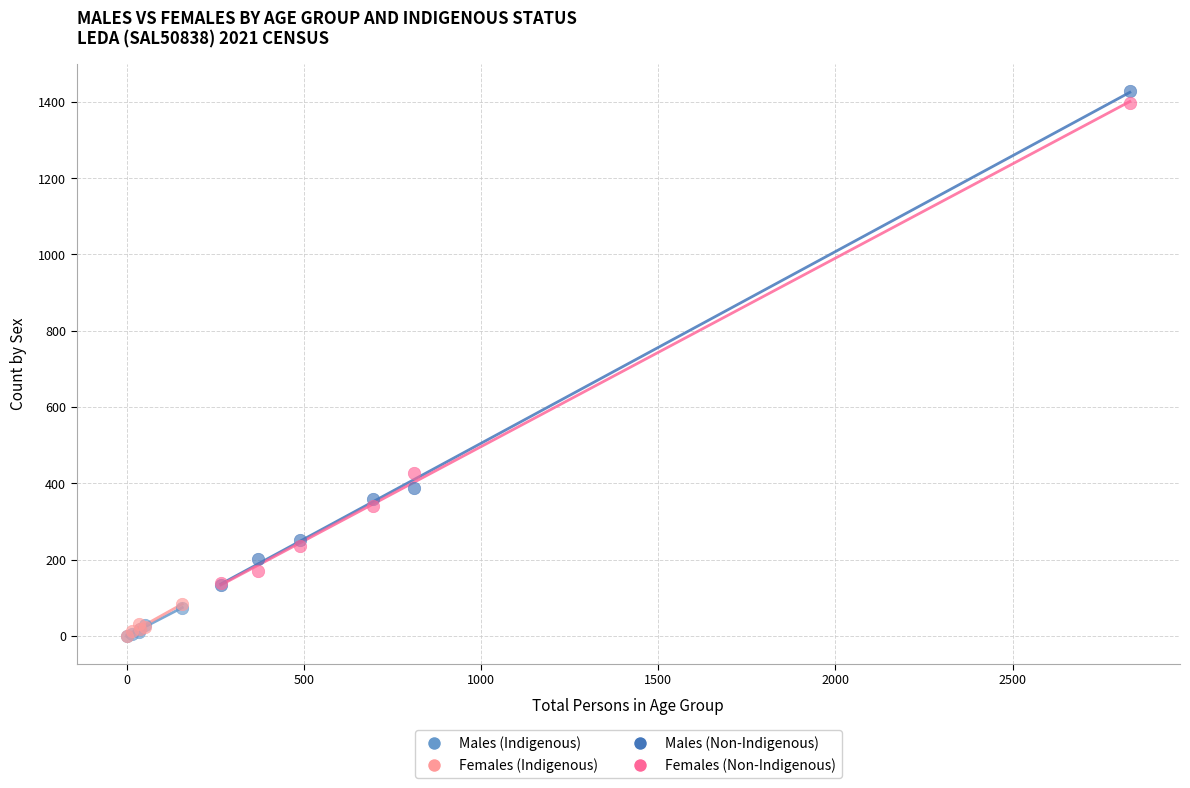

Which series has the largest Y range (max minus min)?

Males (Non-Indigenous)